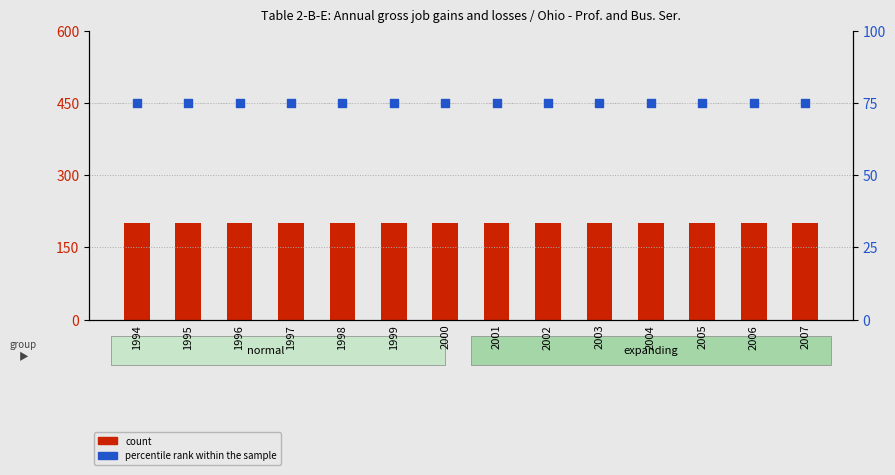

At which category is the sum across all series the highest?

1994